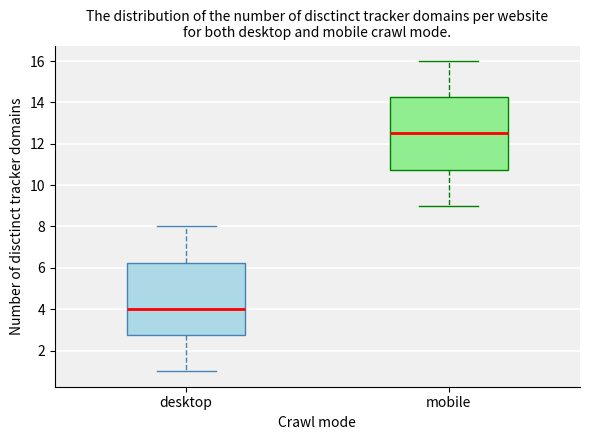

Reading left to right, read every box against the y-axis: the position of its median line, the range the box covers, and the ends of its whiskers. The values are not printed on the chart, so give them approximately, as read against the axis.

desktop: median 4.0, box 2.8 to 6.2, whiskers 1.0 to 8.0
mobile: median 12.6, box 10.8 to 14.2, whiskers 9.0 to 16.0